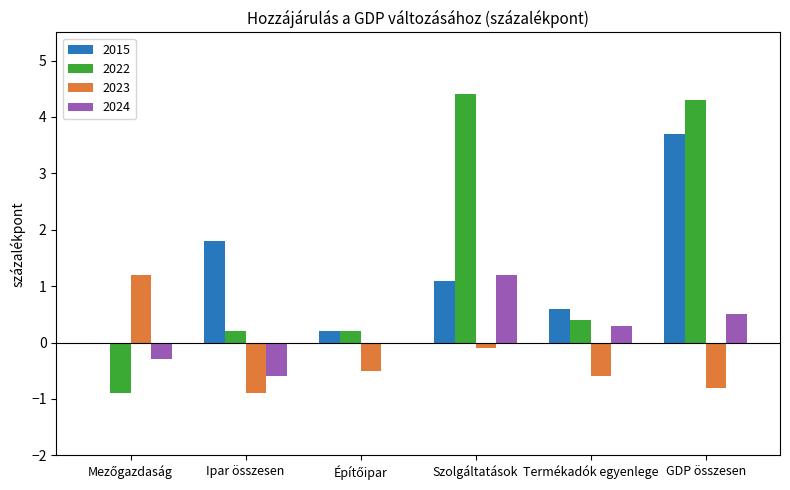

Which category has the highest value in the 2024 series?

Szolgáltatások